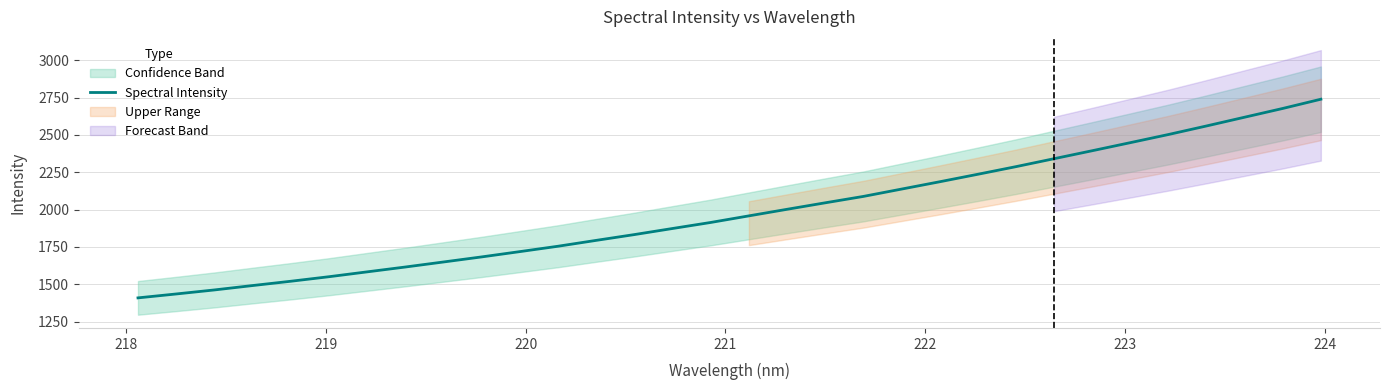

What is the maximum value for Spectral Intensity?

2739.2